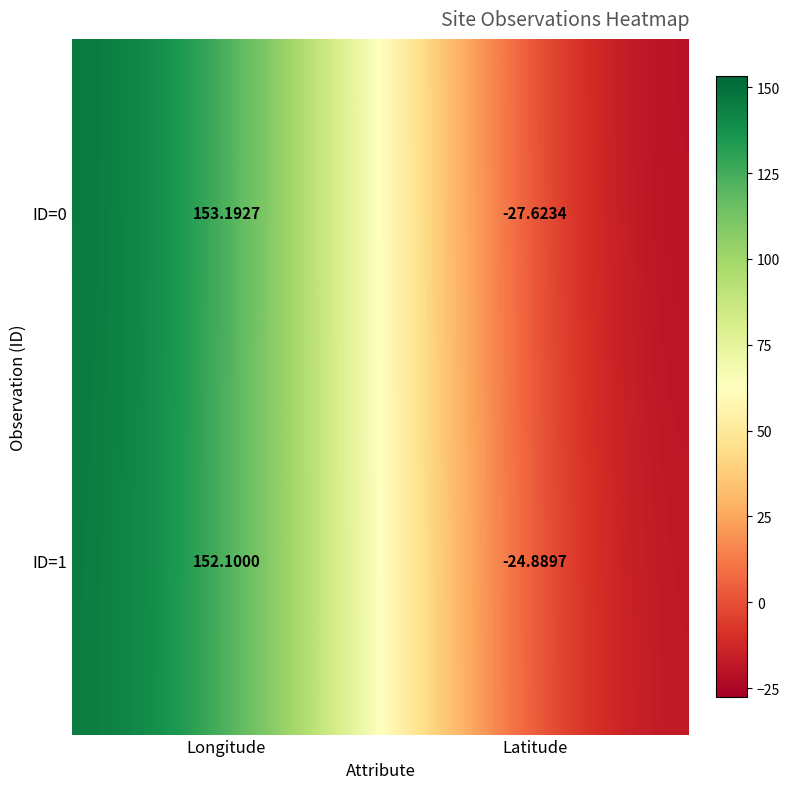

How many data points does each series have?

2